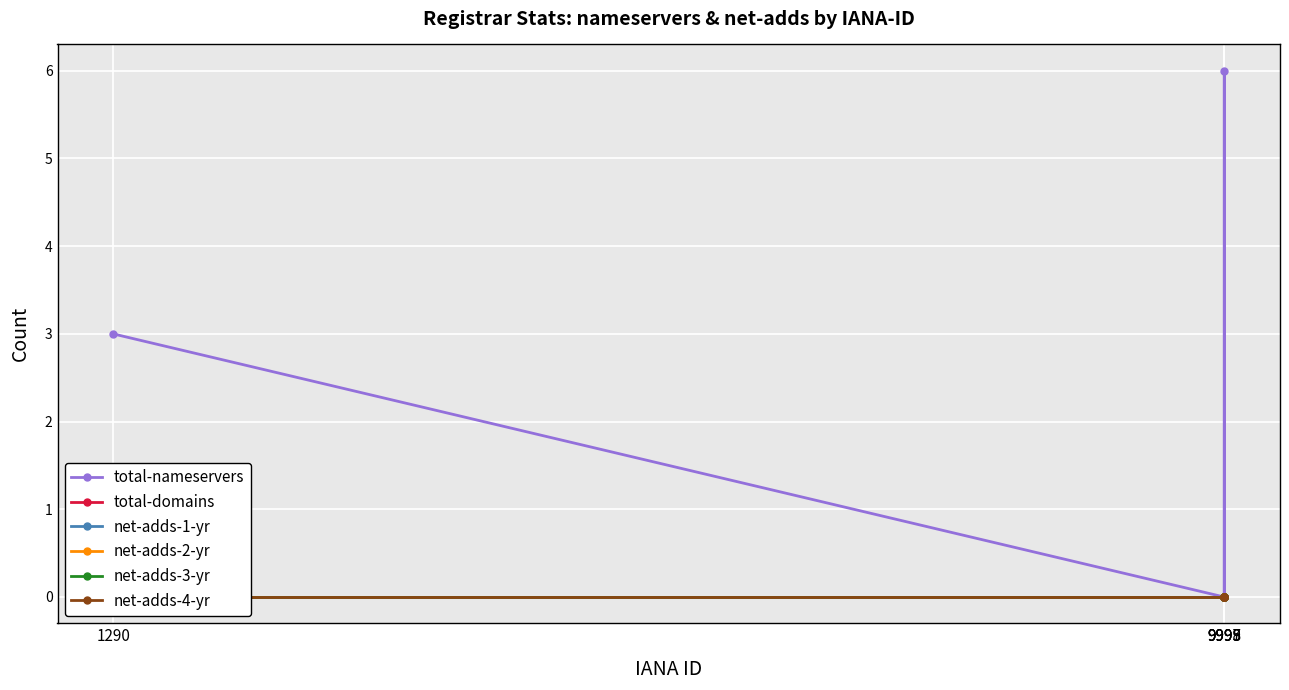

Reading right to left, transcribe all the data shown in this chart.

total-nameservers: 1290=3	9995=0	9999=0	9998=6	9997=0
total-domains: 1290=0	9995=0	9999=0	9998=0	9997=0
net-adds-1-yr: 1290=0	9995=0	9999=0	9998=0	9997=0
net-adds-2-yr: 1290=0	9995=0	9999=0	9998=0	9997=0
net-adds-3-yr: 1290=0	9995=0	9999=0	9998=0	9997=0
net-adds-4-yr: 1290=0	9995=0	9999=0	9998=0	9997=0